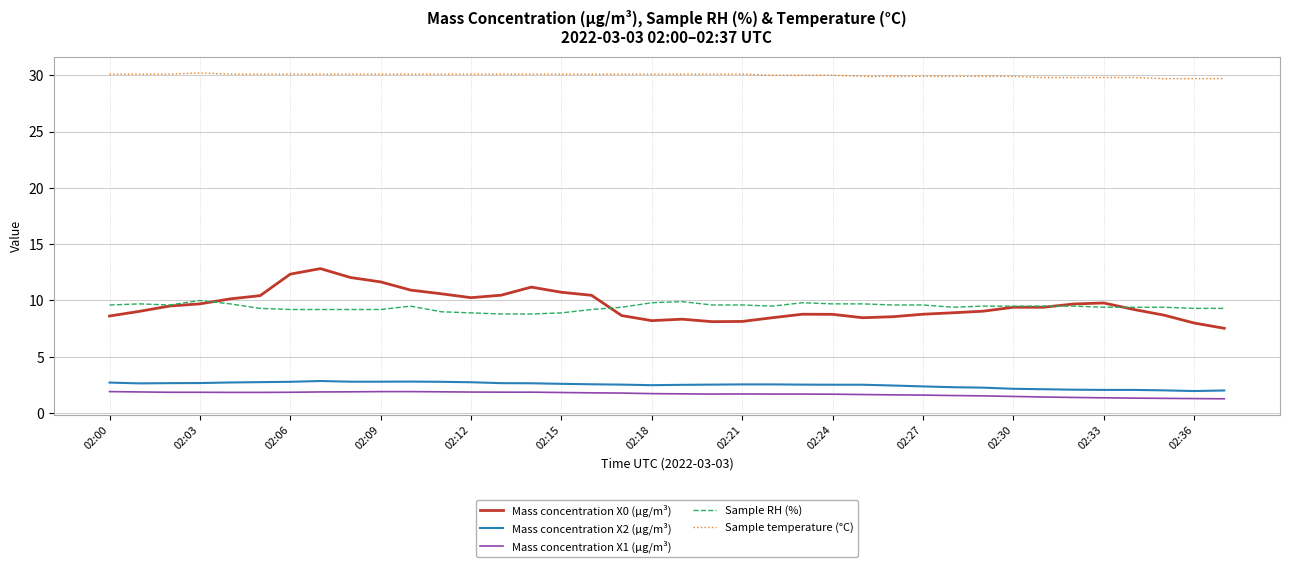

Which series has the largest total across all categories?

Sample temperature (°C)